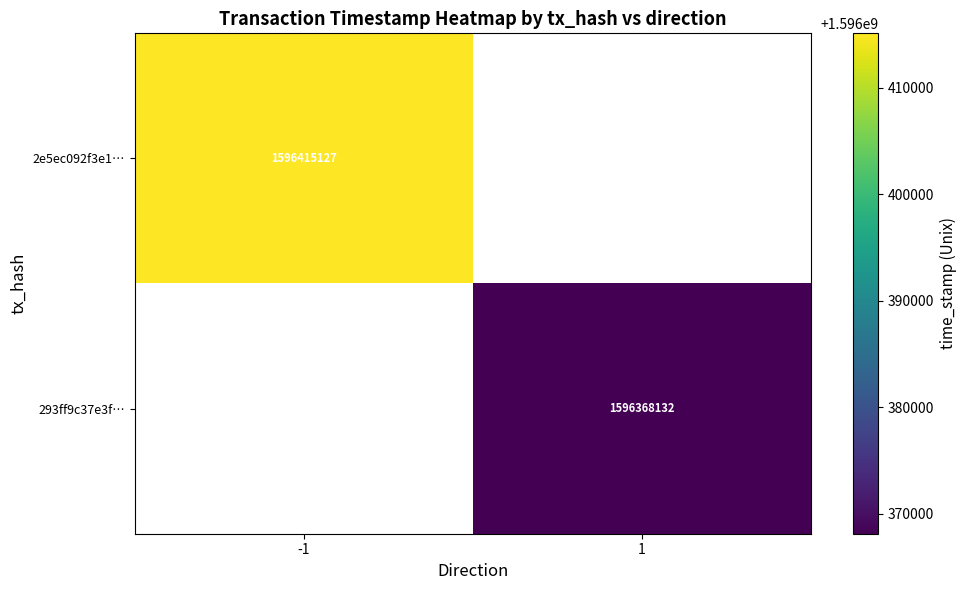

Is it true that 293ff9c37e3f… equals 2299283574 at 1?

False